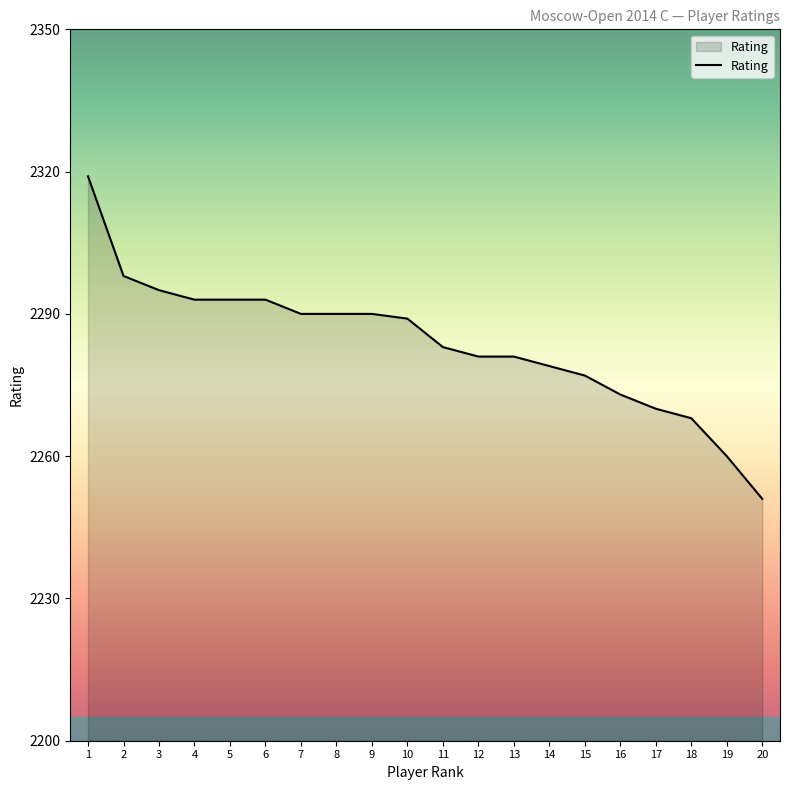

What is the approximate value at 8, to the nearest 5?

2290